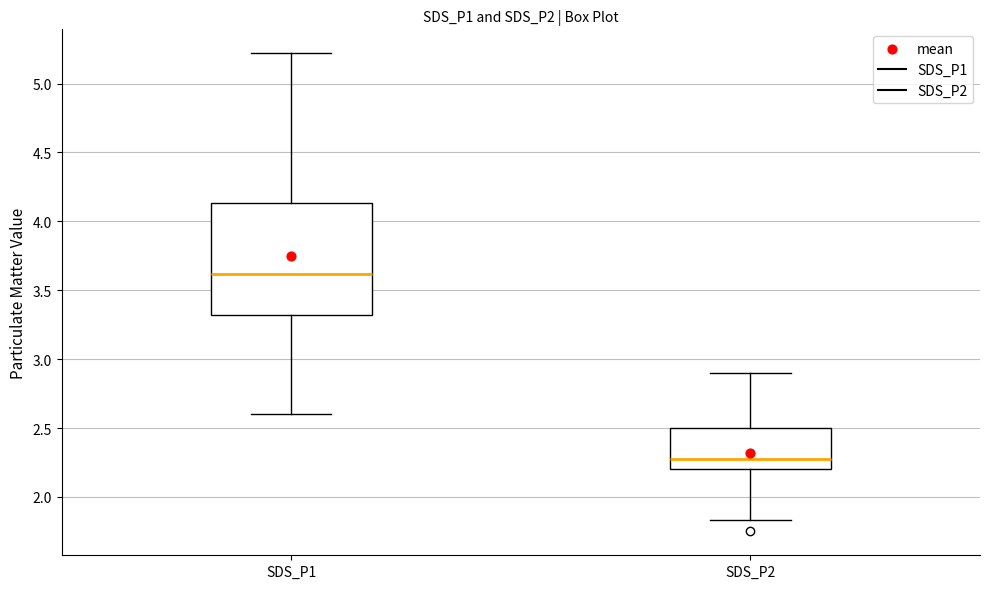

Where is the upper edge of the box for SDS_P2 on the y-axis? The values are not printed on the chart, so give them approximately, as read against the axis.

2.50